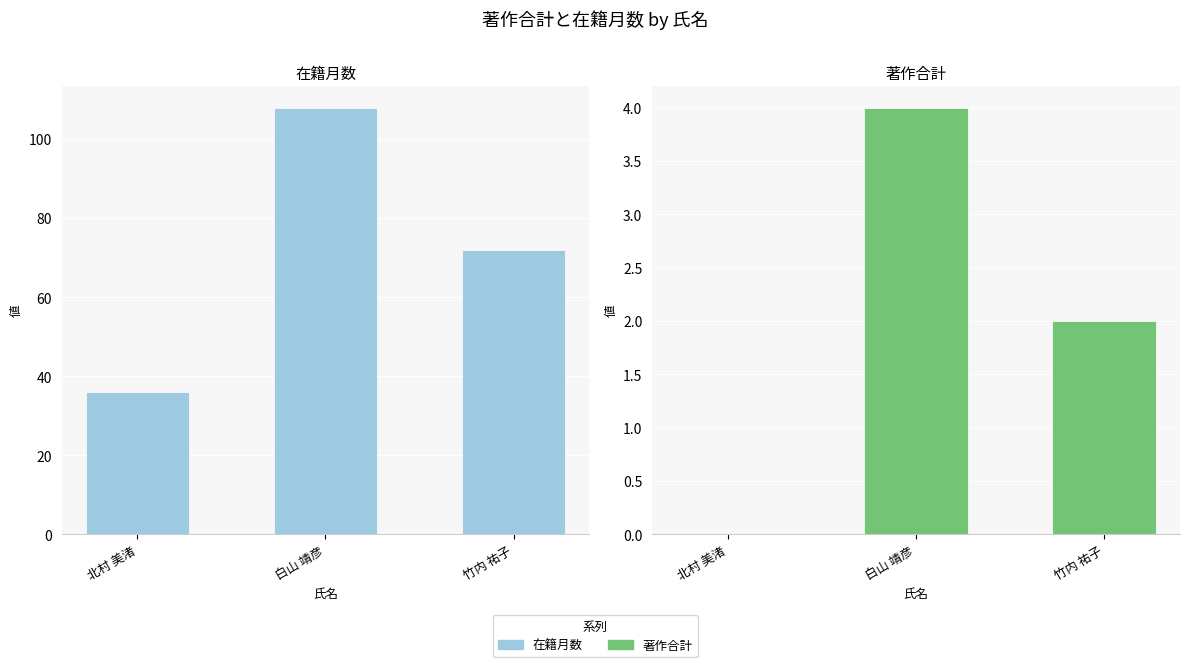

What is the label of the 1st bar from the right?

竹内 祐子